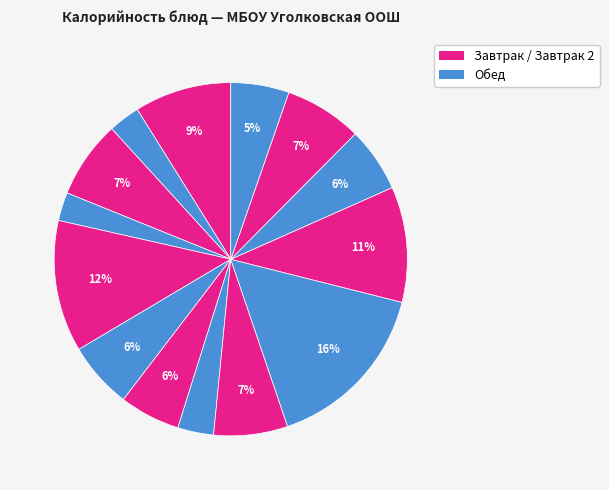

Is there any slice that represents more than half of the pie?

No